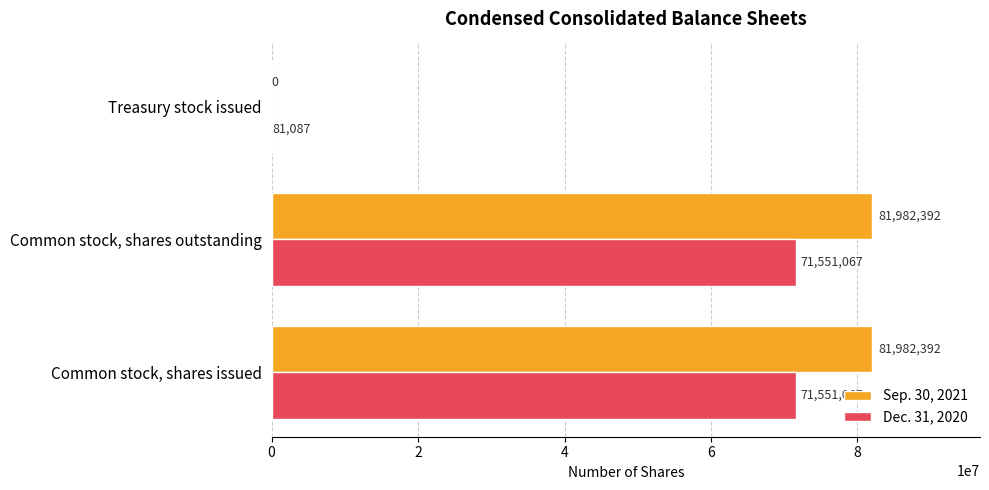

How many Sep. 30, 2021 values are between 0 and 81982392?

3